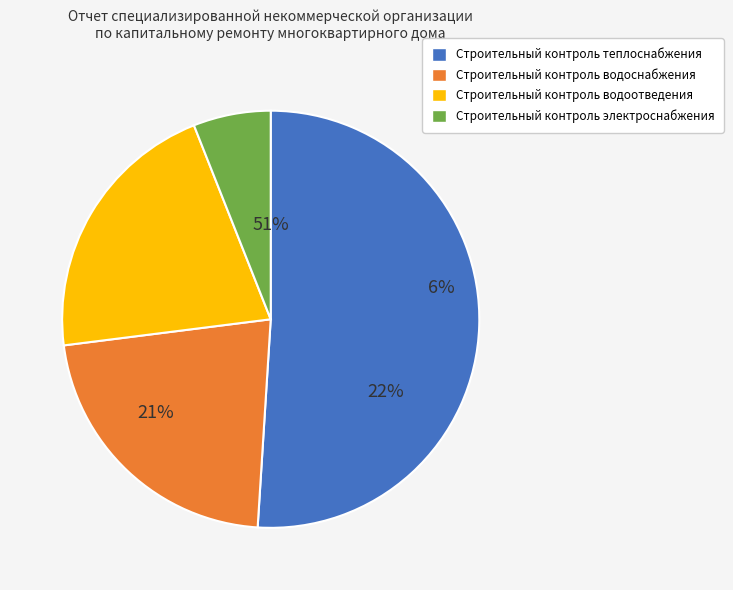

What percentage is the Строительный контроль водоснабжения slice, to the nearest percent?

22%